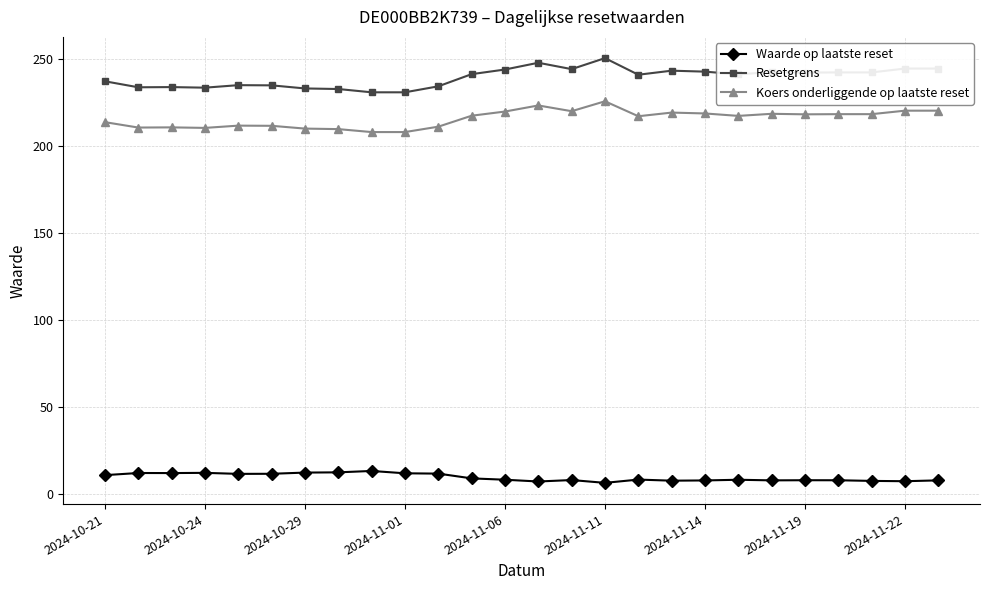

True or false: Waarde op laatste reset has more than 0 interior local peaks.

True